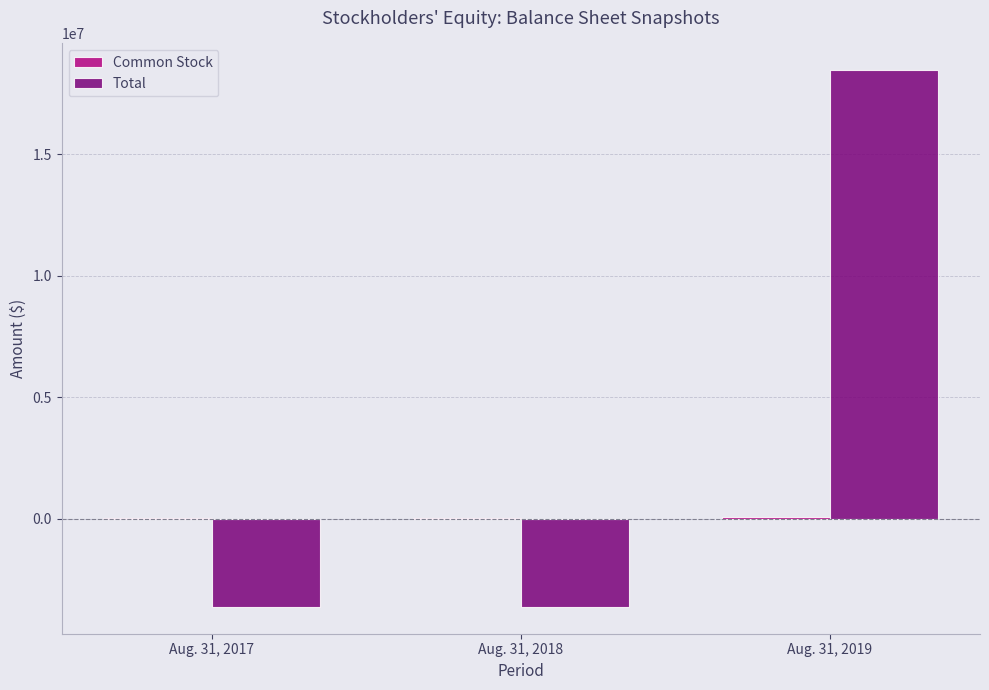

Which category has the highest value across all series?

Aug. 31, 2019